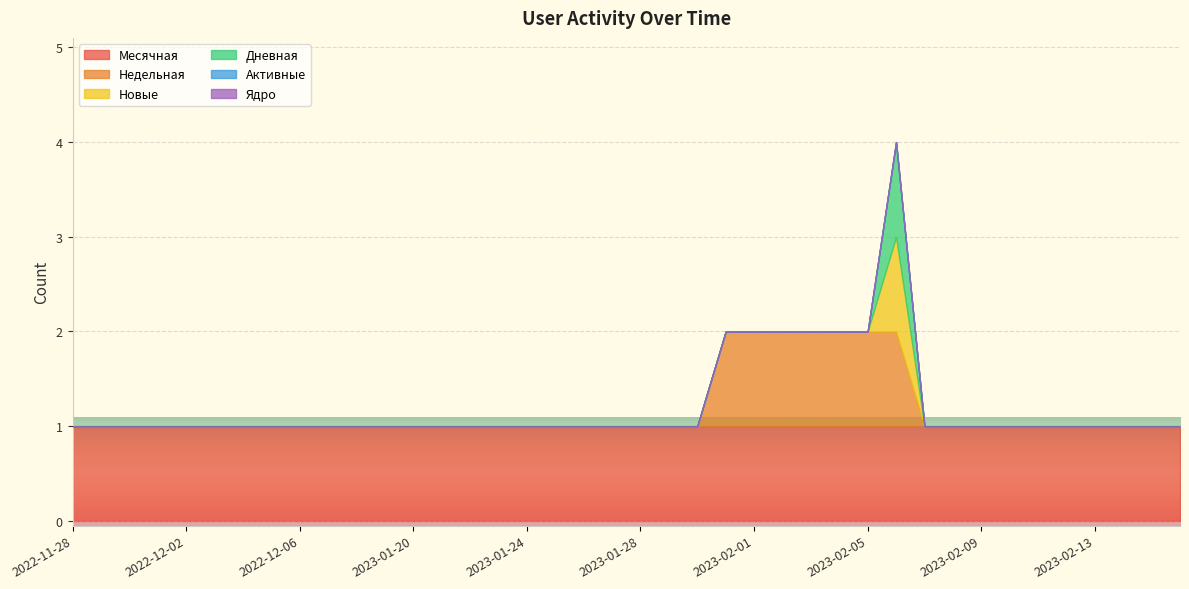

How many Недельная values are between 0 and 1?

40